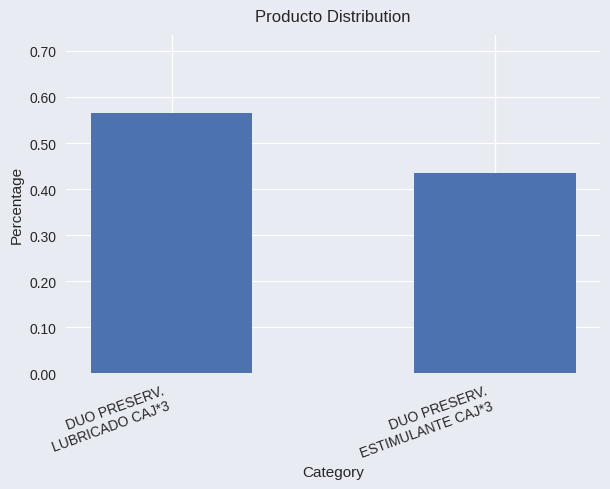

Are the bars horizontal?

No